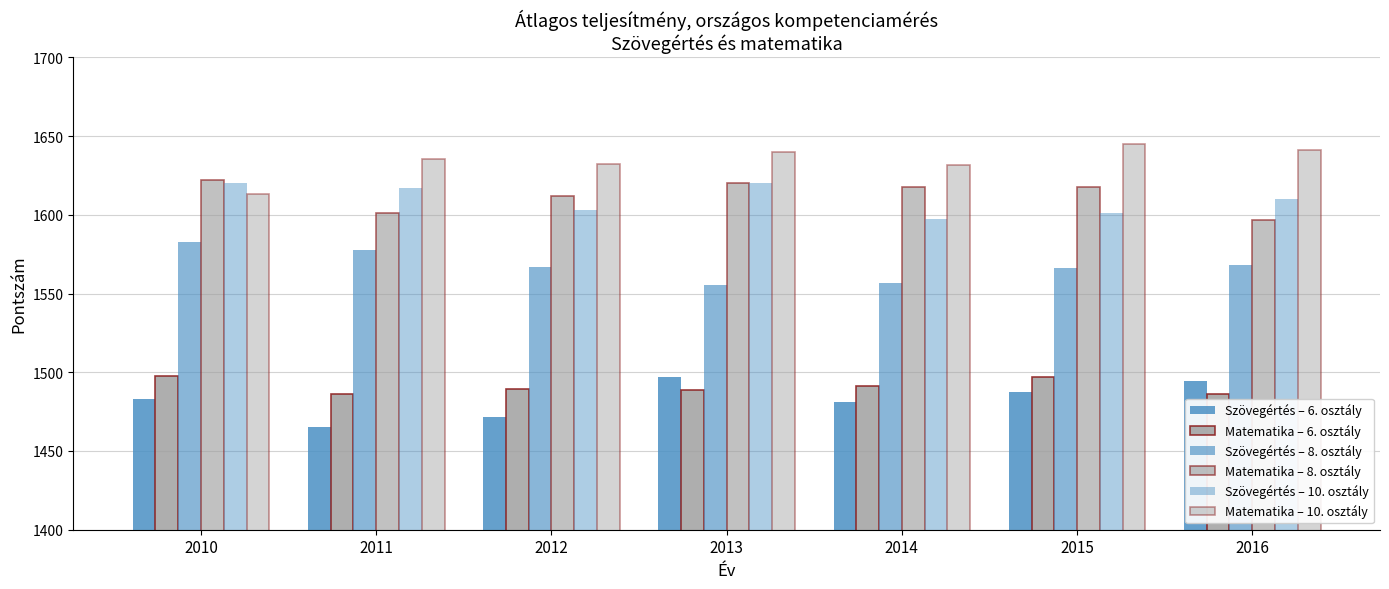

Is it true that Matematika – 10. osztály equals 1632.0 at 2012?

True